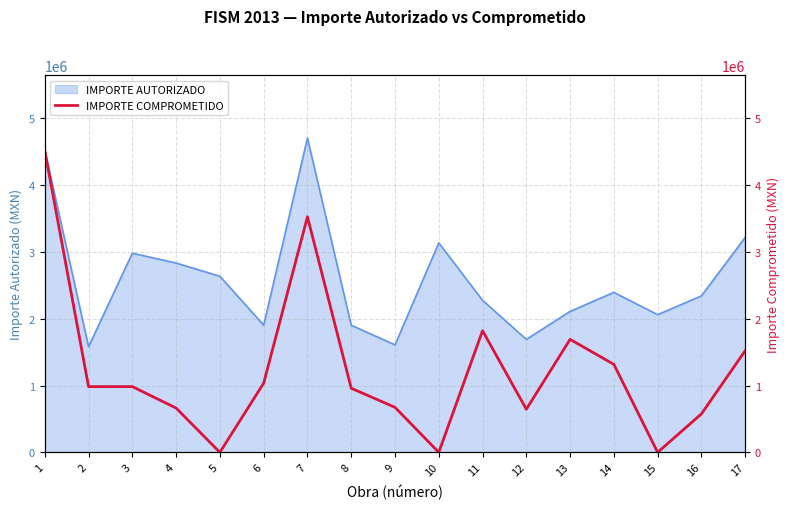

The value of IMPORTE AUTORIZADO at 11 is 3817208.4. True or false?

False